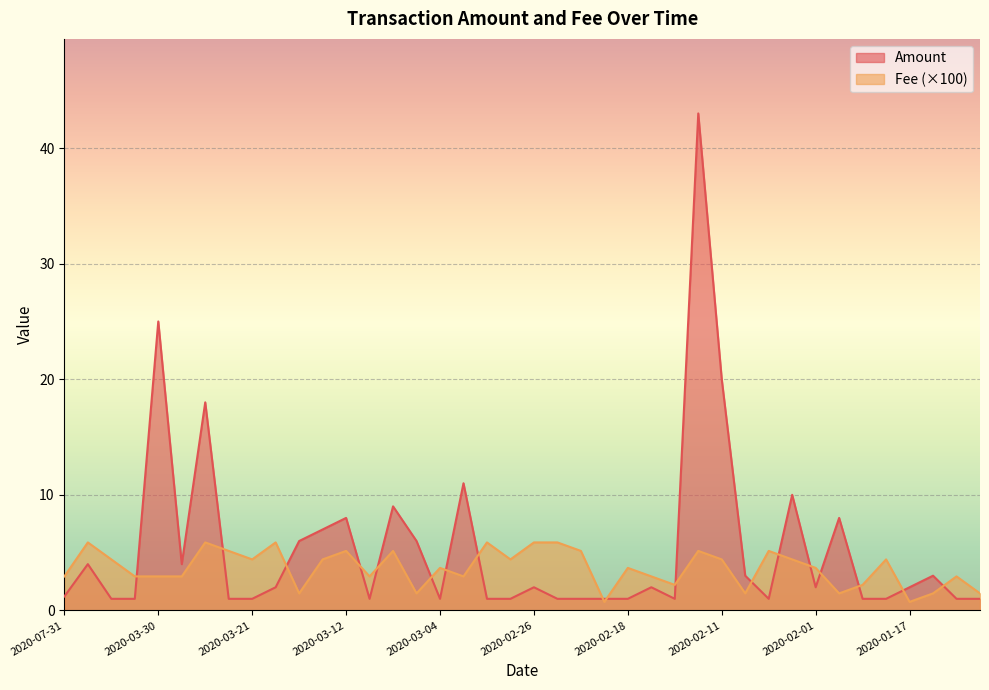

List the series in order of their peak value, highest first.

Amount, Fee (×100)